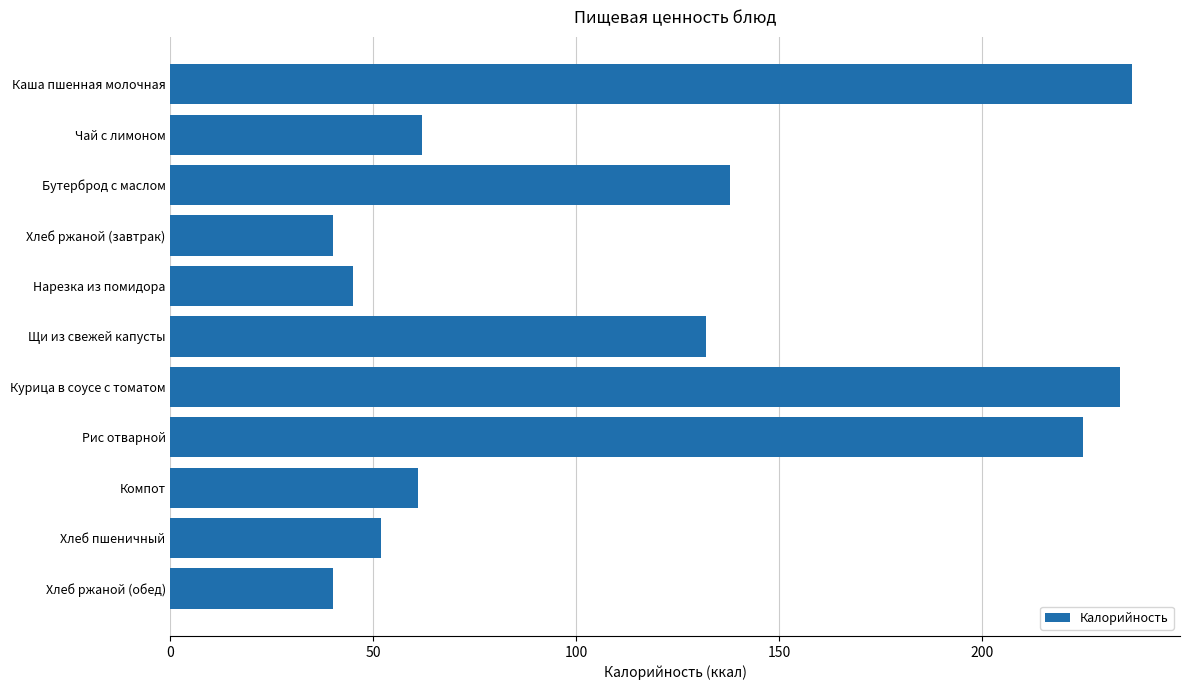

Does the chart contain any negative values?

No